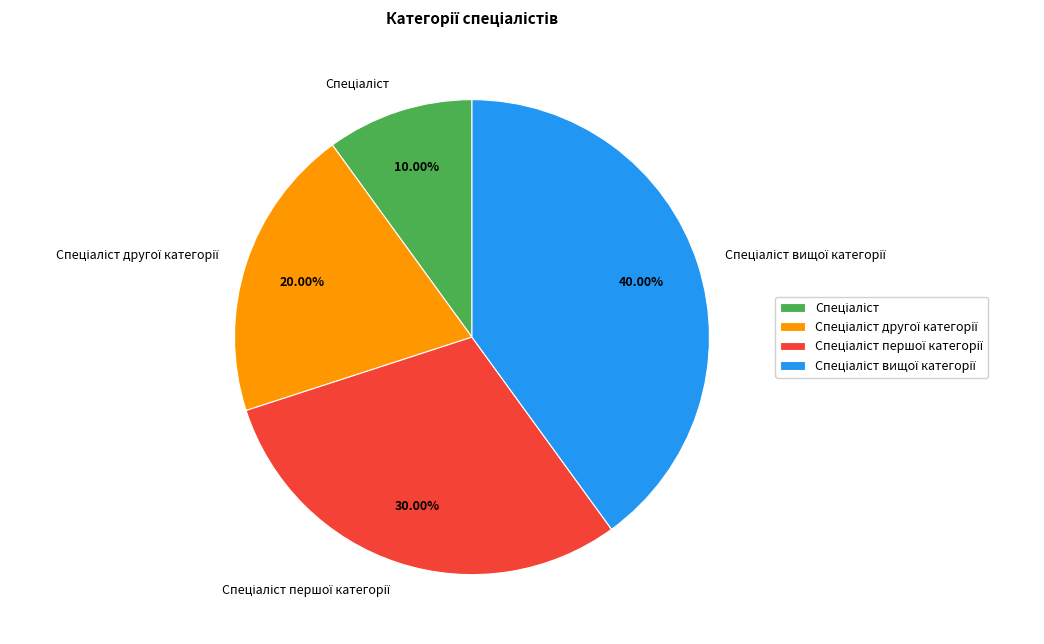

Is there any slice that represents more than half of the pie?

No